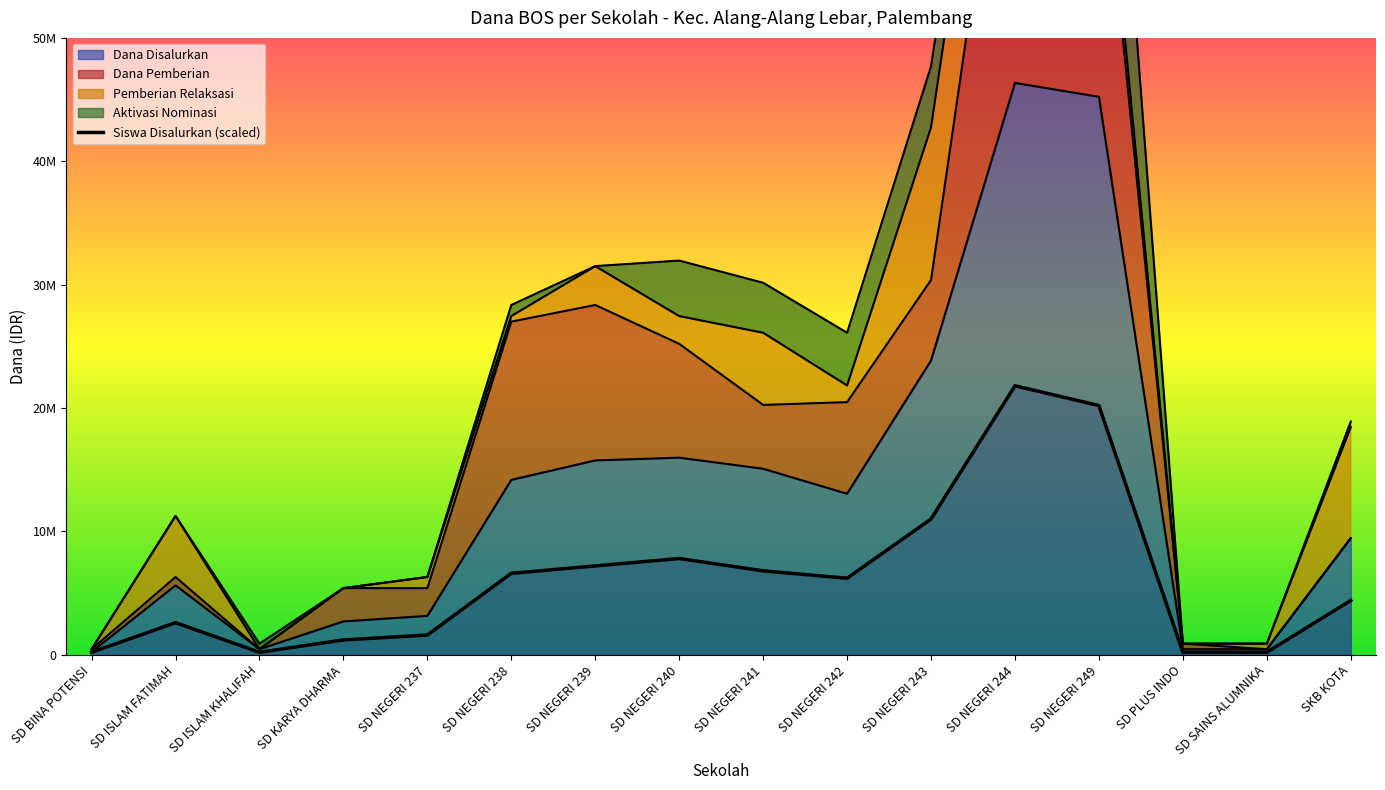

At which category does the data reach its first local peak?

SD ISLAM FATIMAH